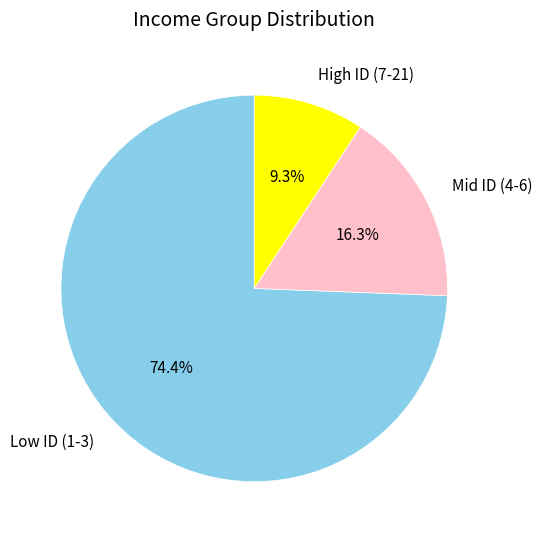

Rank the categories by value from lowest to highest.

High ID (7-21), Mid ID (4-6), Low ID (1-3)